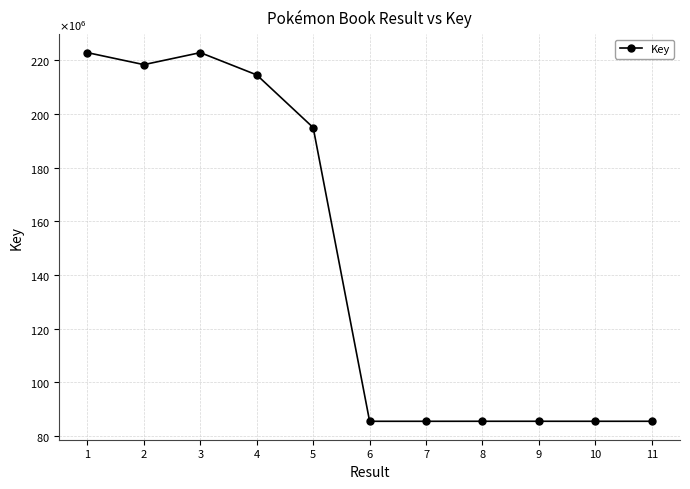

What is the sum of all values?

1586002644